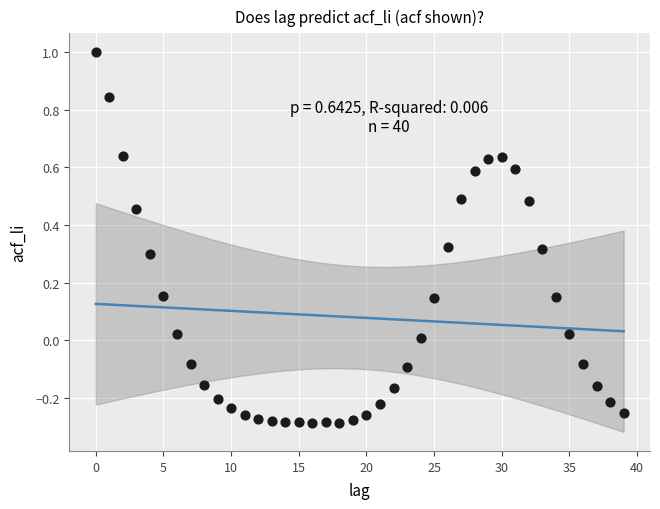

What is the range of Y values (max minus min)?

1.3